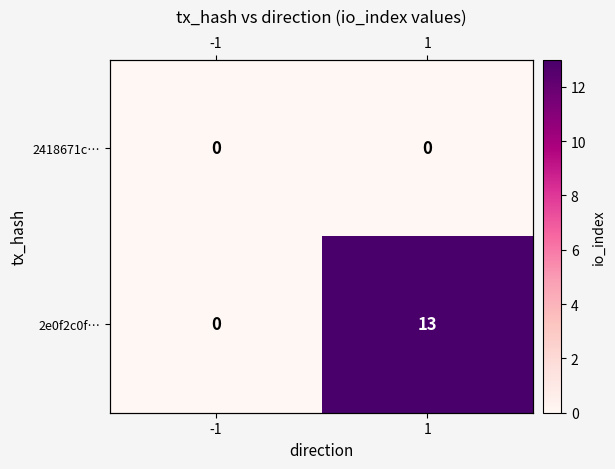

At which category is the sum across all series the highest?

1